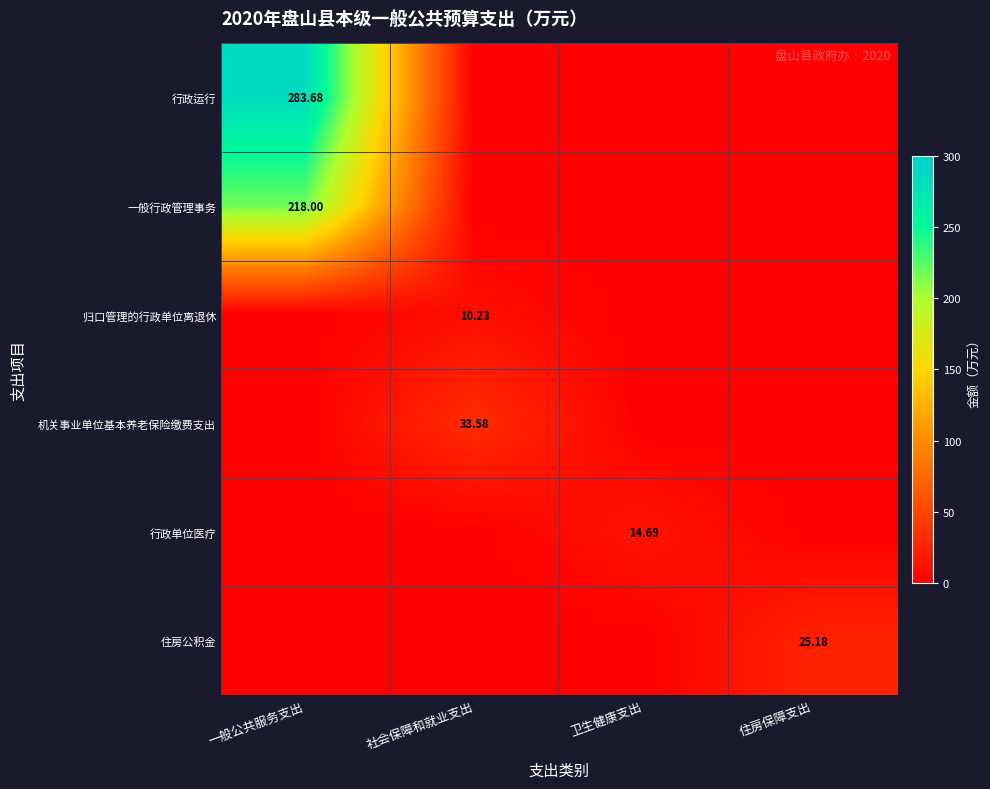

Which series has the widest spread of values?

行政运行